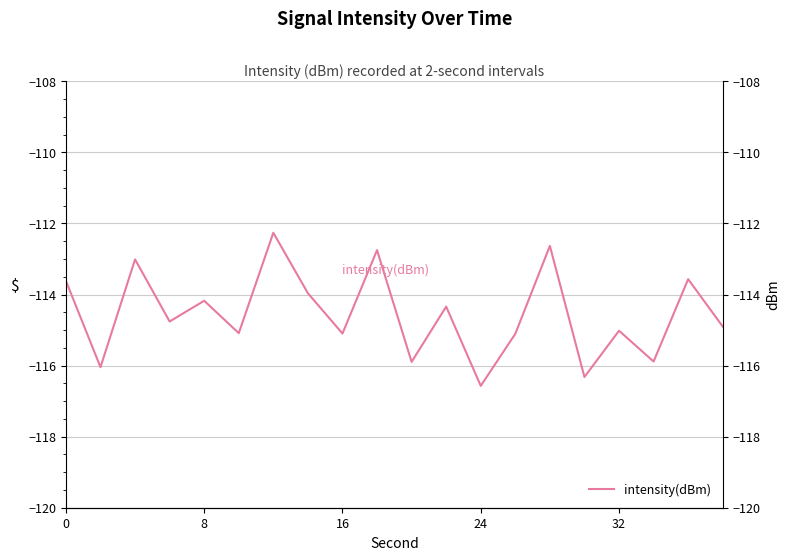

Reading left to right, what are all the values shown in this chart?

-113.6	-116.0	-113.0	-114.8	-114.2	-115.1	-112.3	-114.0	-115.1	-112.8	-115.9	-114.3	-116.6	-115.1	-112.6	-116.3	-115.0	-115.9	-113.6	-114.9